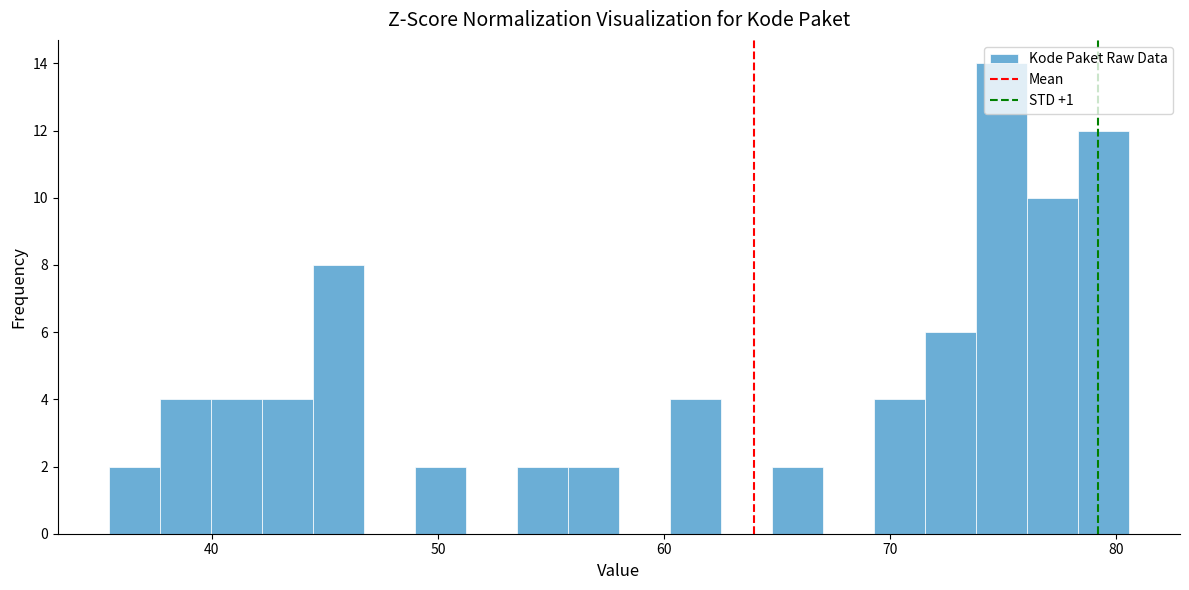

Around what value on the x-axis is the tallest bar? Give the approximate position of its centre, as read against the axis.

75